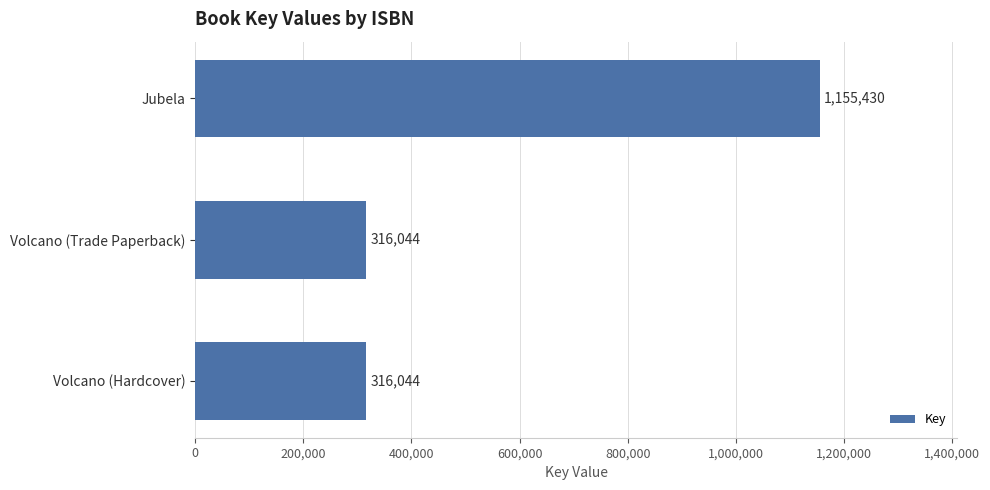

What is the maximum value shown in the chart?

1155430